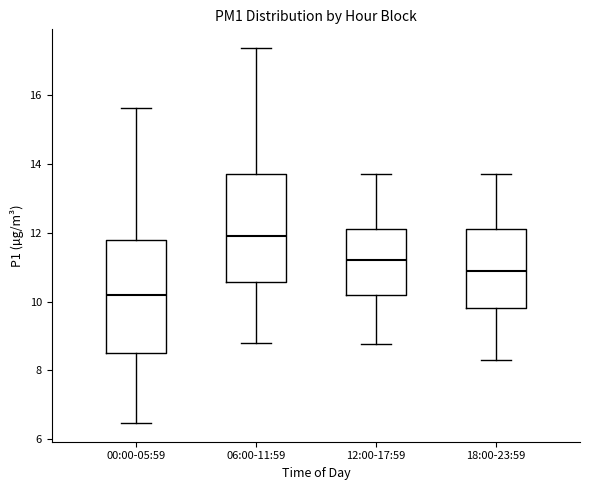

Which box's median line is the lowest?

00:00-05:59